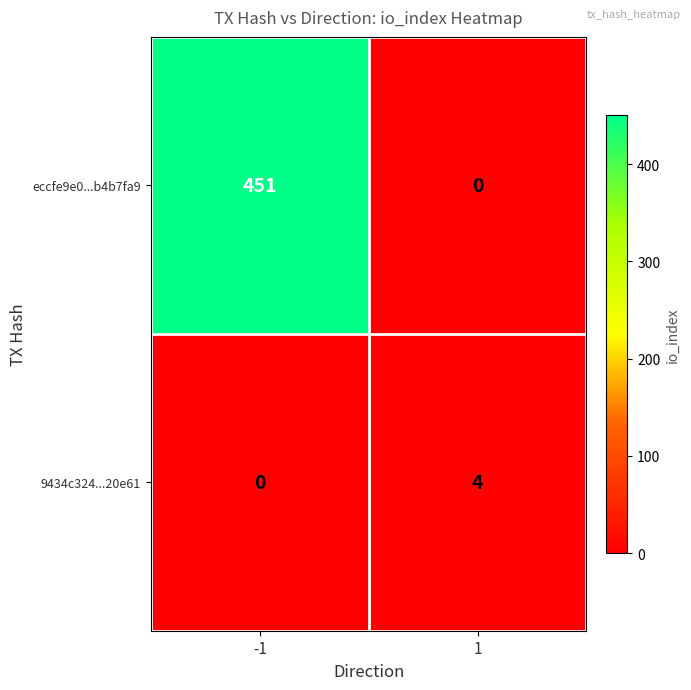

List the series in order of their peak value, lowest first.

9434c324...20e61, eccfe9e0...b4b7fa9